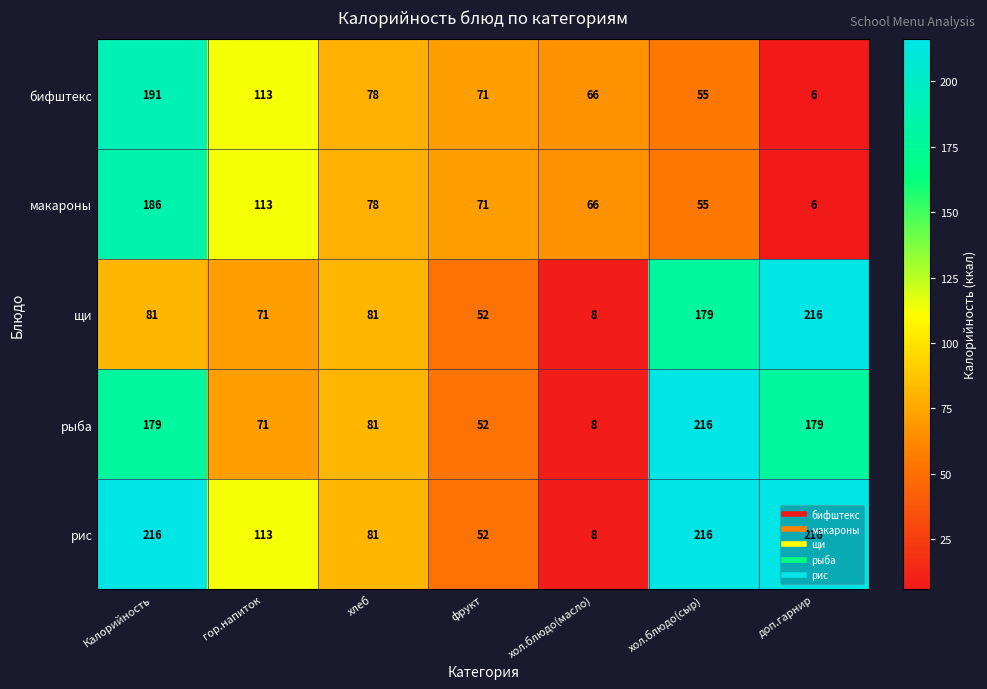

What is the sum of the рис values at хол.блюдо(сыр) and Калорийность?

432